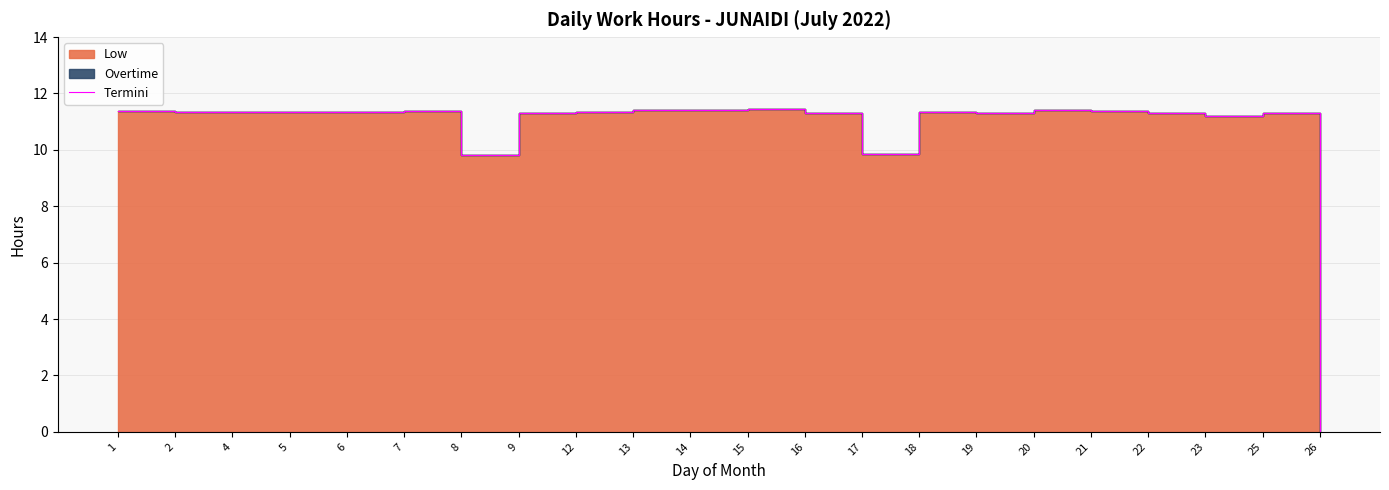

Where is the first local minimum?

4